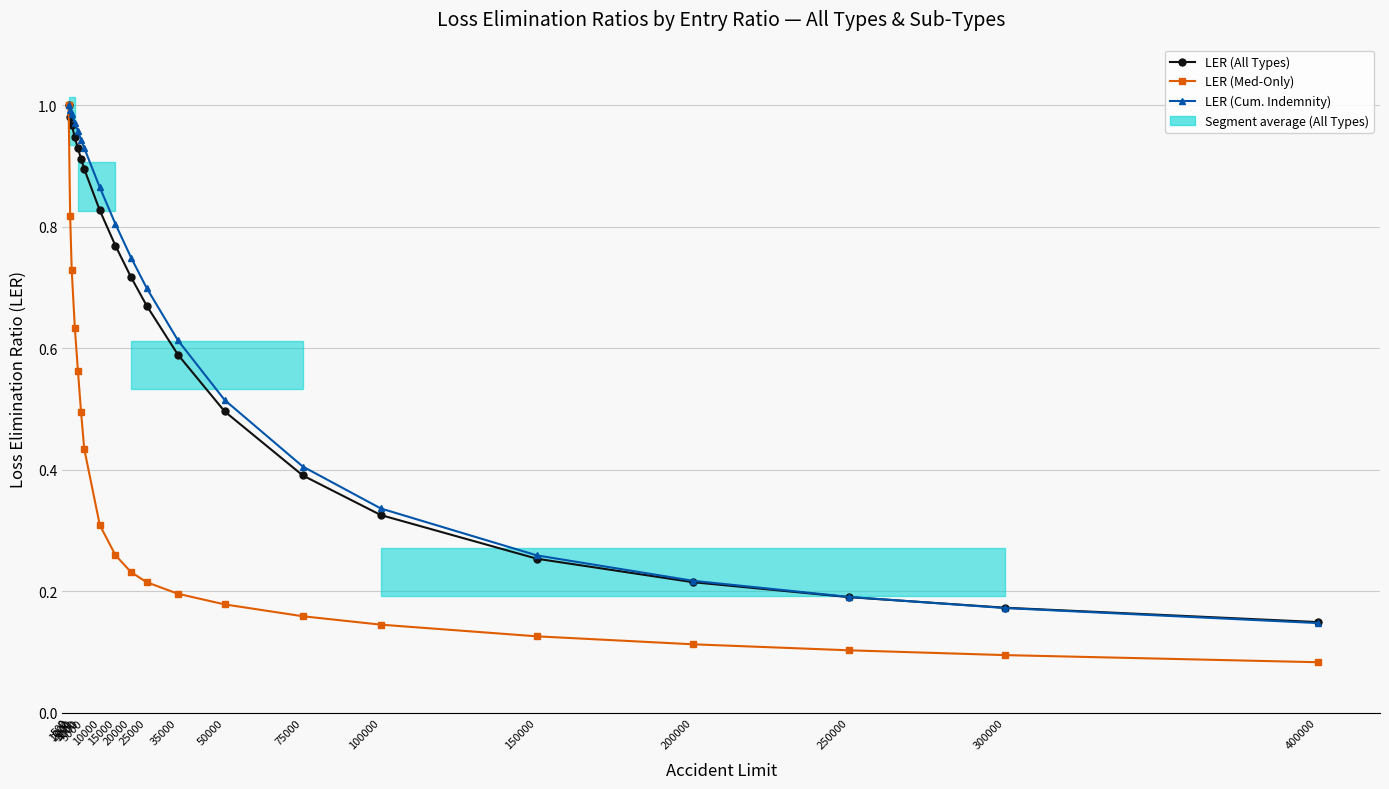

Reading left to right, what are all the values shown in this chart?

LER (All Types): 0=1.0	500=1.0	1000=1.0	2000=0.9	3000=0.9	4000=0.9	5000=0.9	10000=0.8	15000=0.8	20000=0.7	25000=0.7	35000=0.6	50000=0.5	75000=0.4	100000=0.3	150000=0.3	200000=0.2	250000=0.2	300000=0.2	400000=0.1
LER (Med-Only): 0=1.0	500=0.8	1000=0.7	2000=0.6	3000=0.6	4000=0.5	5000=0.4	10000=0.3	15000=0.3	20000=0.2	25000=0.2	35000=0.2	50000=0.2	75000=0.2	100000=0.1	150000=0.1	200000=0.1	250000=0.1	300000=0.1	400000=0.1
LER (Cum. Indemnity): 0=1.0	500=1.0	1000=1.0	2000=1.0	3000=1.0	4000=0.9	5000=0.9	10000=0.9	15000=0.8	20000=0.7	25000=0.7	35000=0.6	50000=0.5	75000=0.4	100000=0.3	150000=0.3	200000=0.2	250000=0.2	300000=0.2	400000=0.1